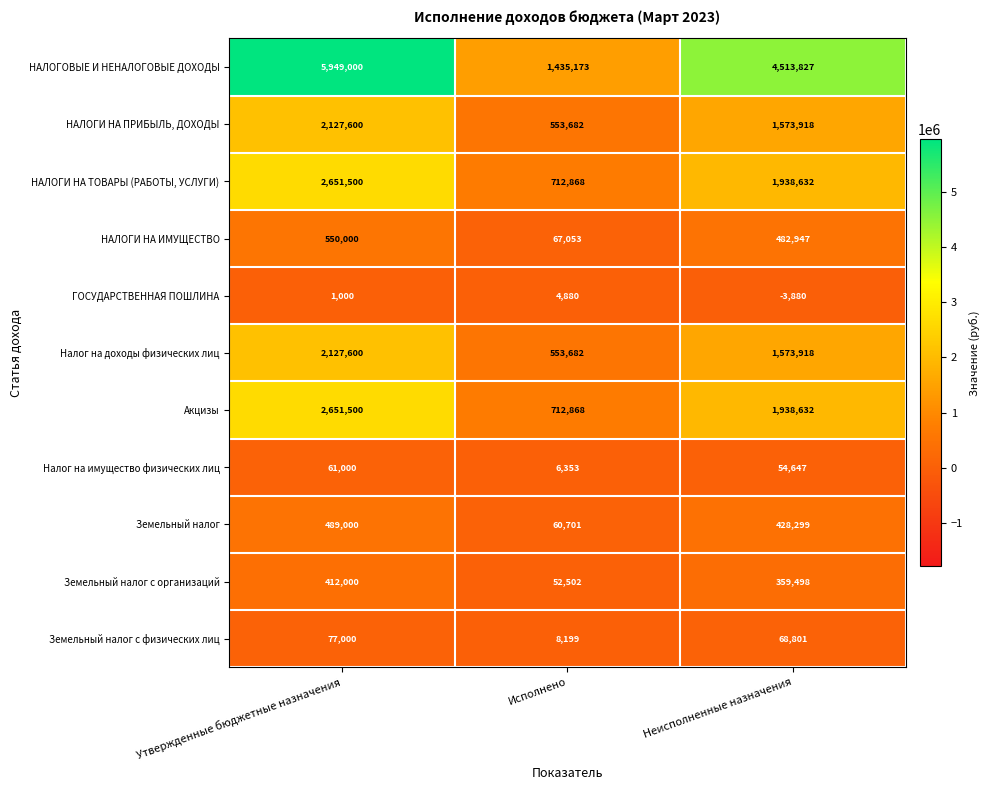

Which category has the highest value in the НАЛОГИ НА ИМУЩЕСТВО series?

Утвержденные бюджетные назначения